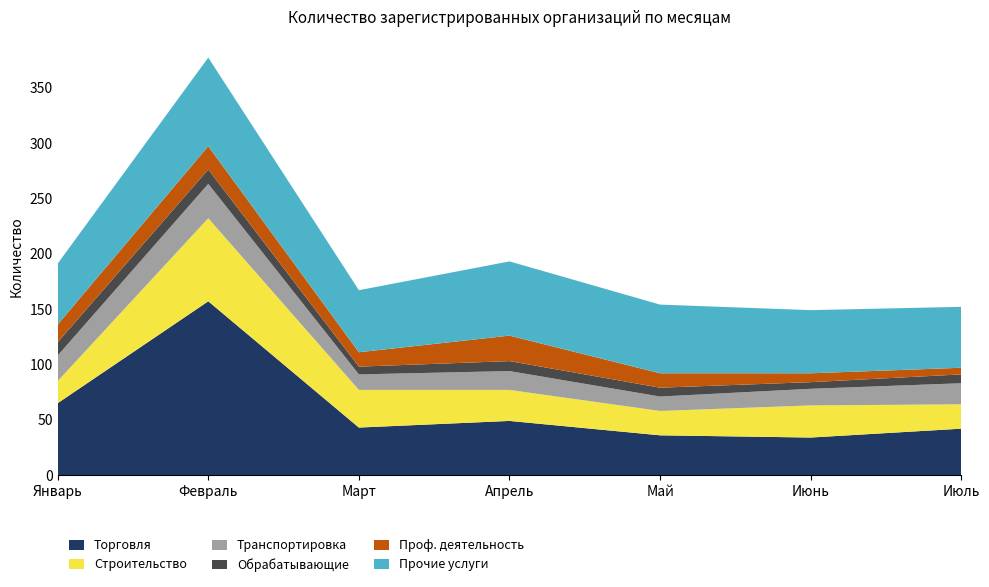

Reading right to left, list all the values displayed in this chart.

Торговля: Июль=42	Июнь=34	Май=36	Апрель=49	Март=43	Февраль=157	Январь=65
Строительство: Июль=22	Июнь=29	Май=22	Апрель=28	Март=34	Февраль=75	Январь=20
Транспортировка: Июль=19	Июнь=15	Май=13	Апрель=17	Март=14	Февраль=31	Январь=23
Обрабатывающие: Июль=8	Июнь=6	Май=8	Апрель=9	Март=7	Февраль=13	Январь=12
Проф. деятельность: Июль=6	Июнь=8	Май=13	Апрель=23	Март=13	Февраль=21	Январь=16
Прочие услуги: Июль=55	Июнь=57	Май=62	Апрель=67	Март=56	Февраль=80	Январь=55